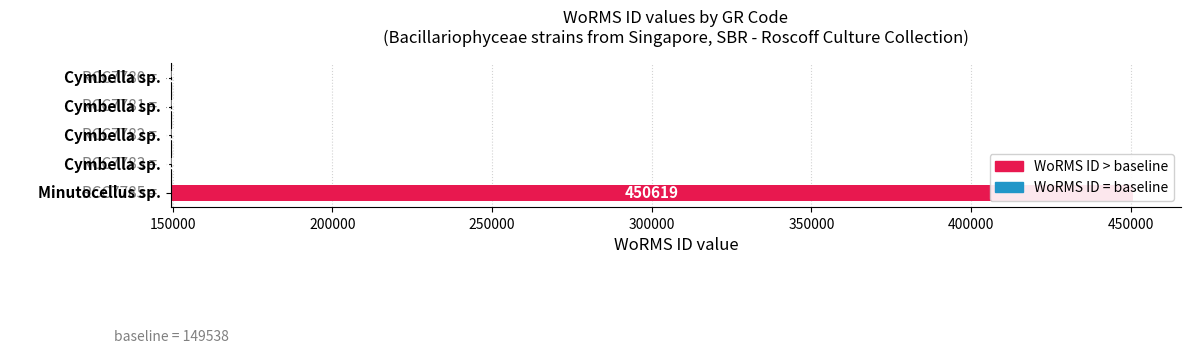

Between RCC7780 and RCC7783, which is larger?

RCC7780